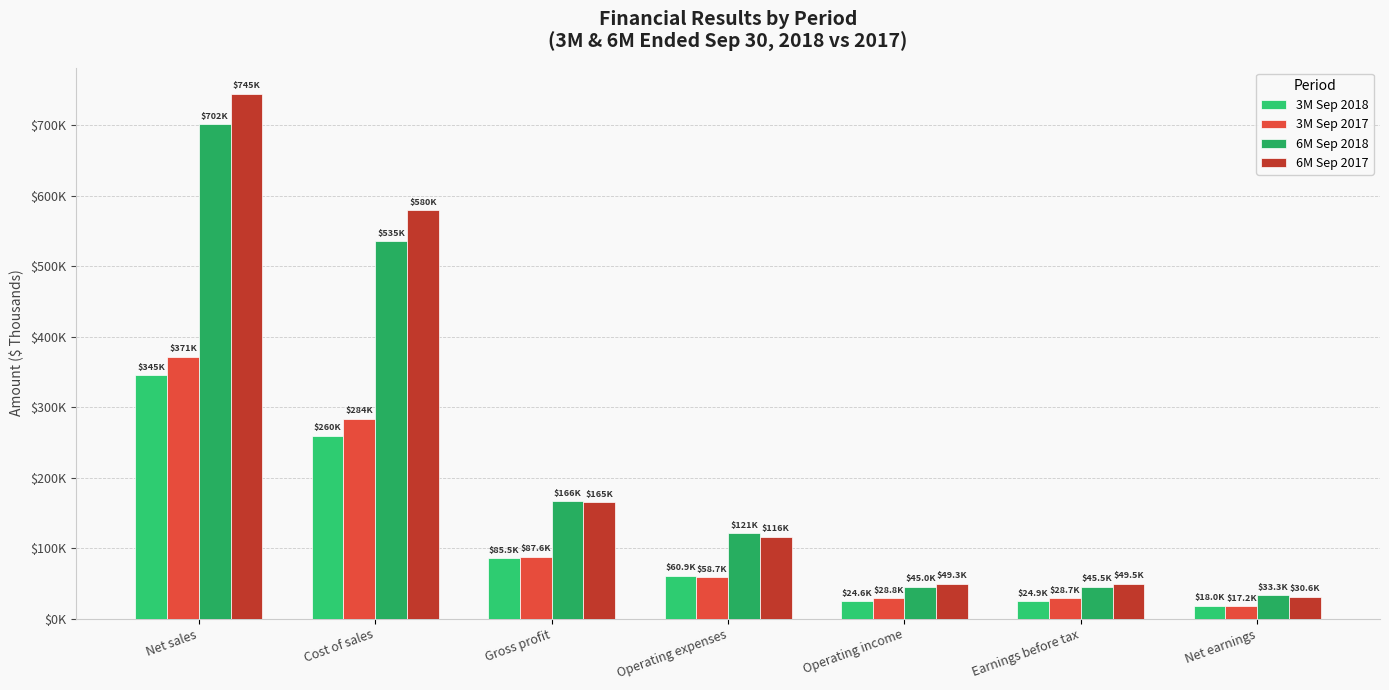

Is the value of 6M Sep 2017 at Net sales greater than the value of 3M Sep 2017 at Cost of sales?

Yes